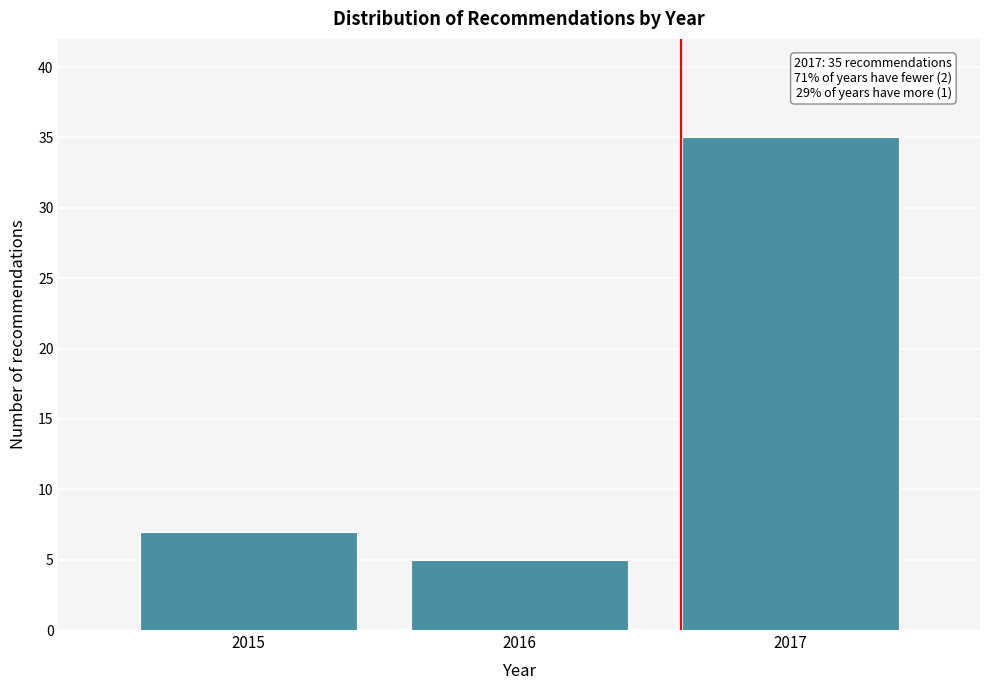

Which range on the x-axis has the tallest bar?

2016.5 to 2017.5